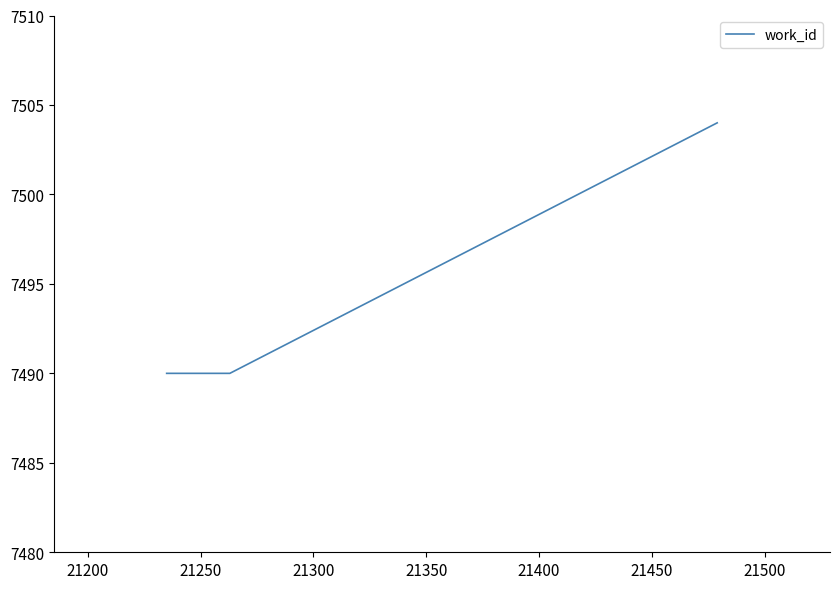

What is the greatest value displayed?

7504